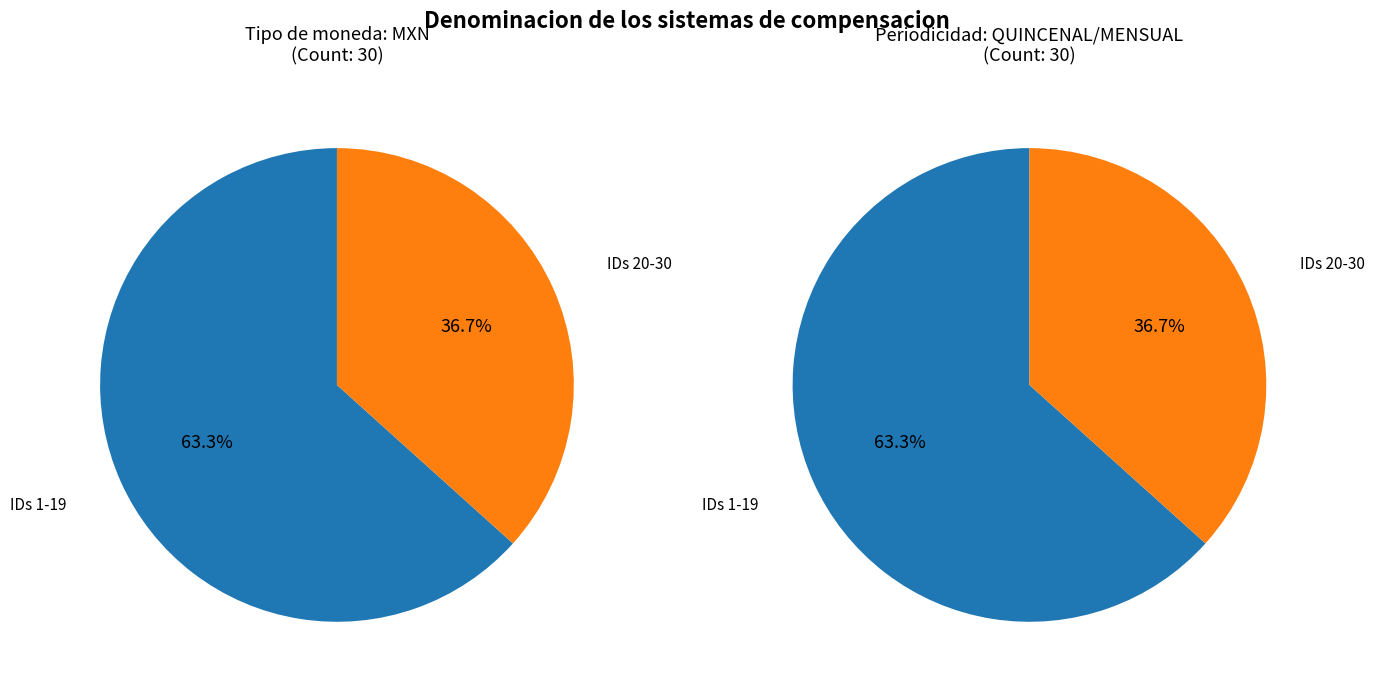

What percentage is the Other slice, to the nearest percent?

37%